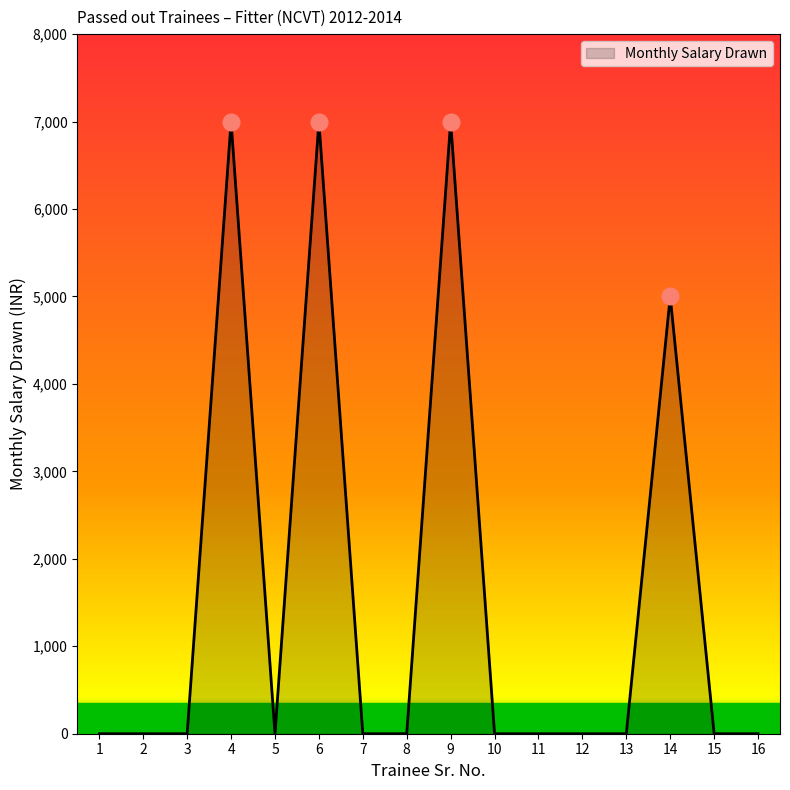

What is the maximum value shown in the chart?

7000